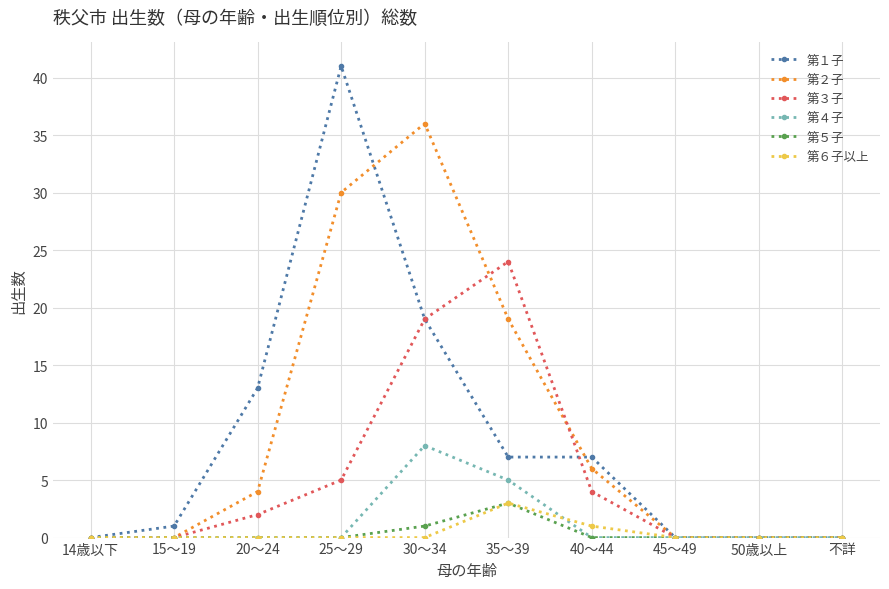

What value does the 第２子 series have at 35～39?

19